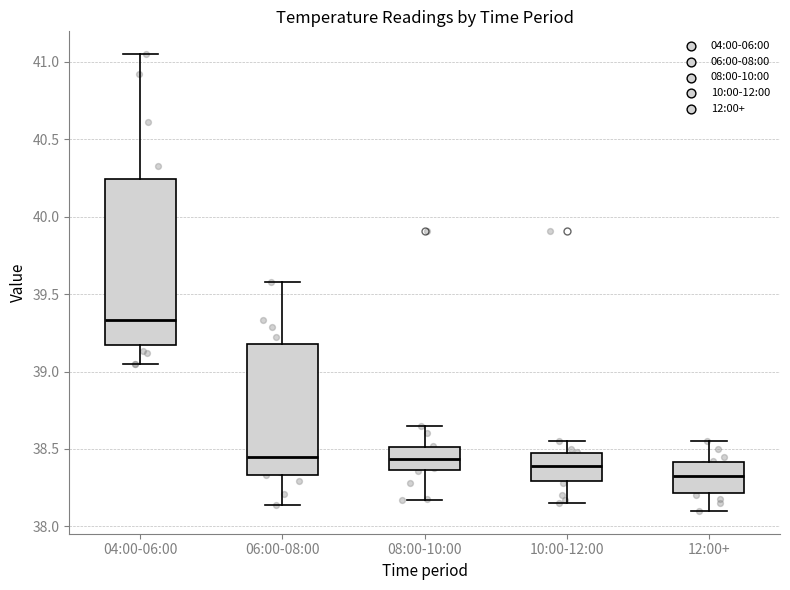

Reading left to right, transcribe this box plot: for each box, give where its median line is, the range the box spans, and where its two whiskers end, as read against the y-axis. The values are not printed on the chart, so give them approximately, as read against the axis.

04:00-06:00: median 39.35, box 39.15 to 40.25, whiskers 39.05 to 41.05
06:00-08:00: median 38.45, box 38.35 to 39.20, whiskers 38.15 to 39.60
08:00-10:00: median 38.45, box 38.35 to 38.50, whiskers 38.15 to 38.65
10:00-12:00: median 38.40, box 38.30 to 38.45, whiskers 38.15 to 38.55
12:00+: median 38.35, box 38.20 to 38.40, whiskers 38.10 to 38.55